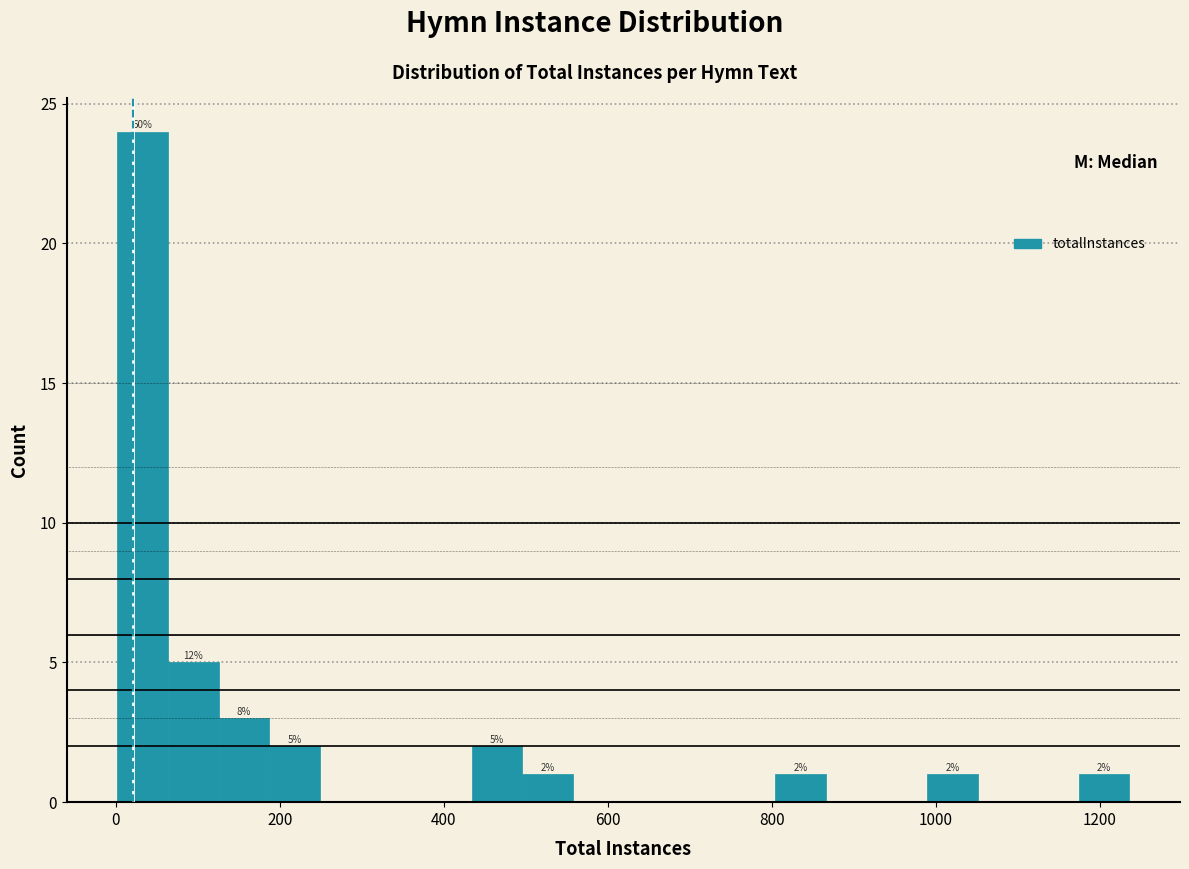

Read against the x-axis, roughly where is the centre of the tallest bar?

40